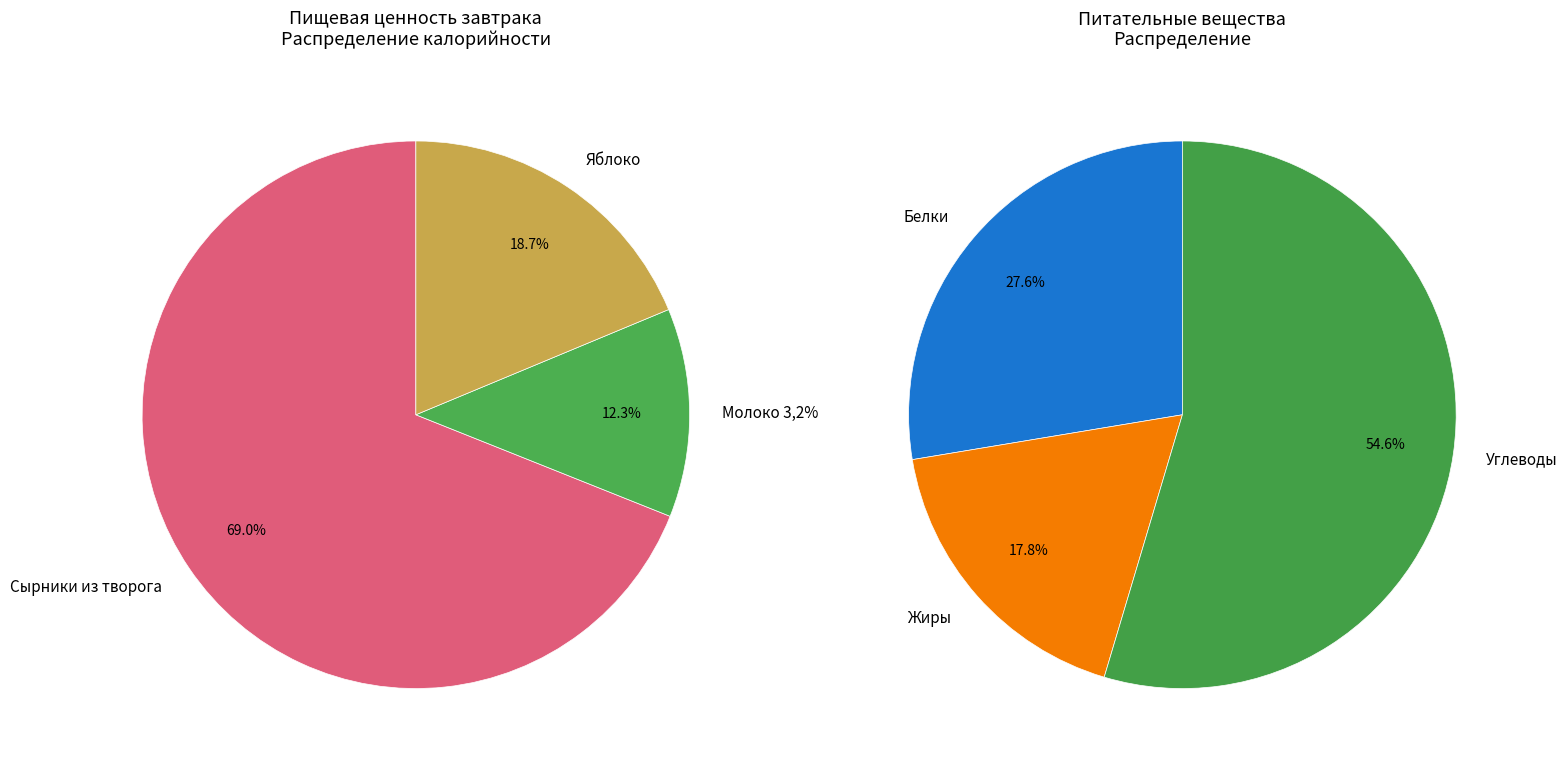

What is the change in value from Сырники из творога to Молоко 3,2%?

-270.1